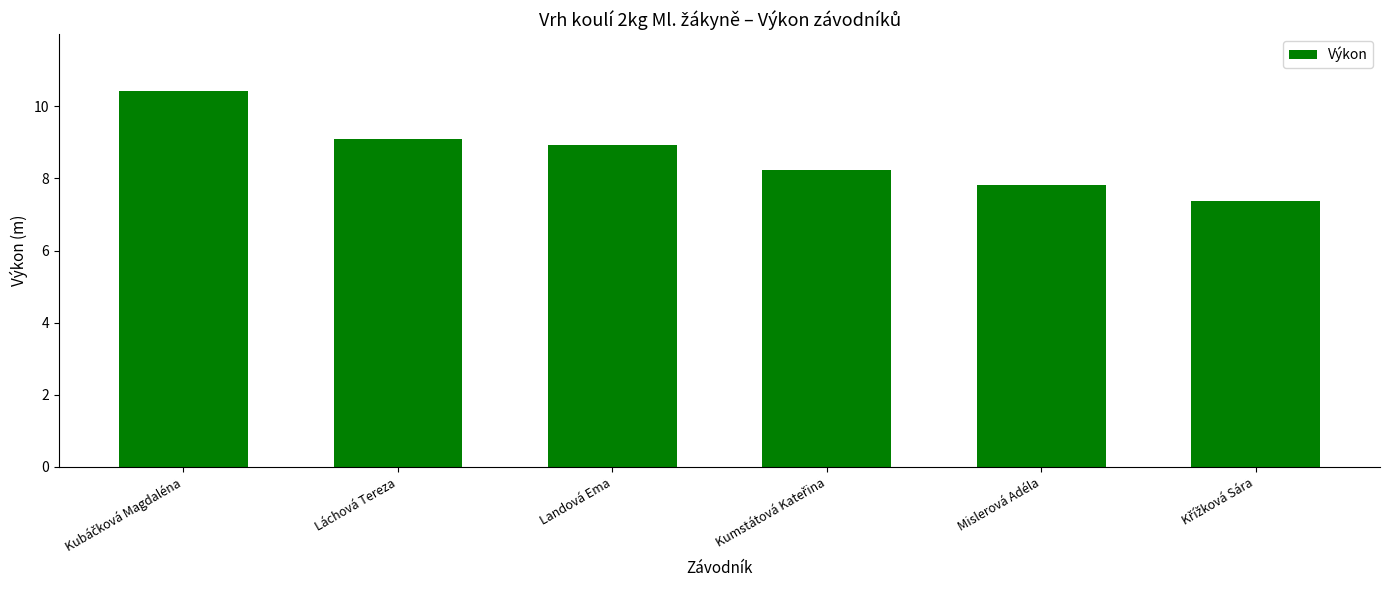

What is the smallest value displayed?

7.4